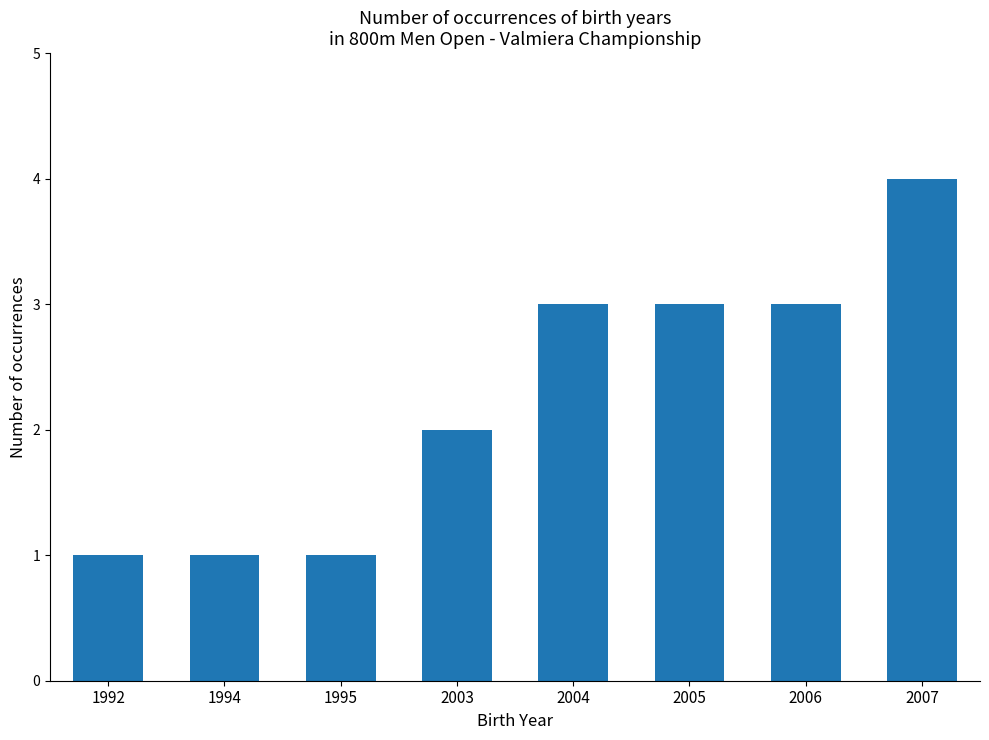

Reading left to right, list all the values displayed in this chart.

1	1	1	2	3	3	3	4